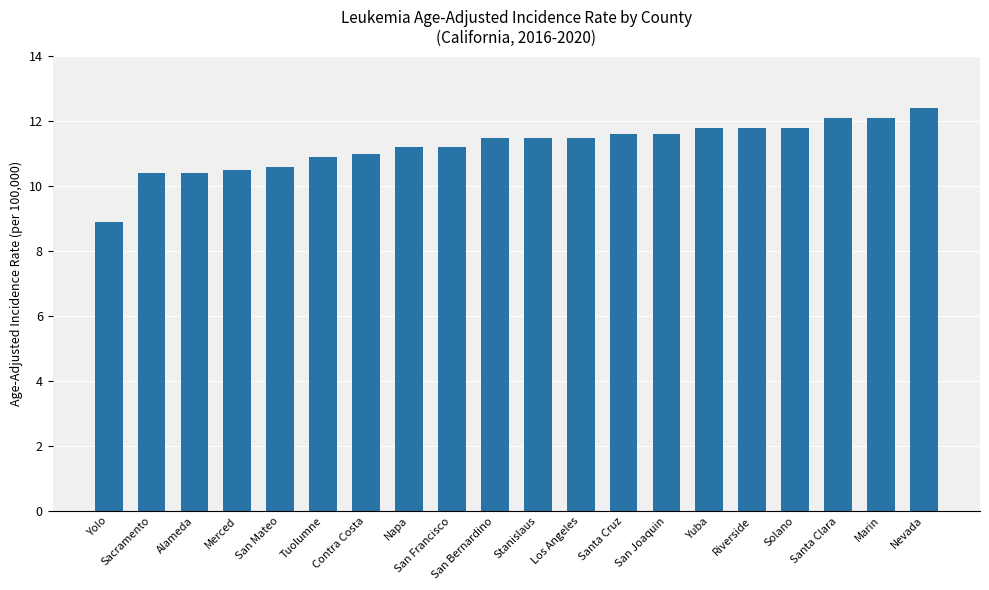

What is the label of the 3rd bar from the right?

Santa Clara